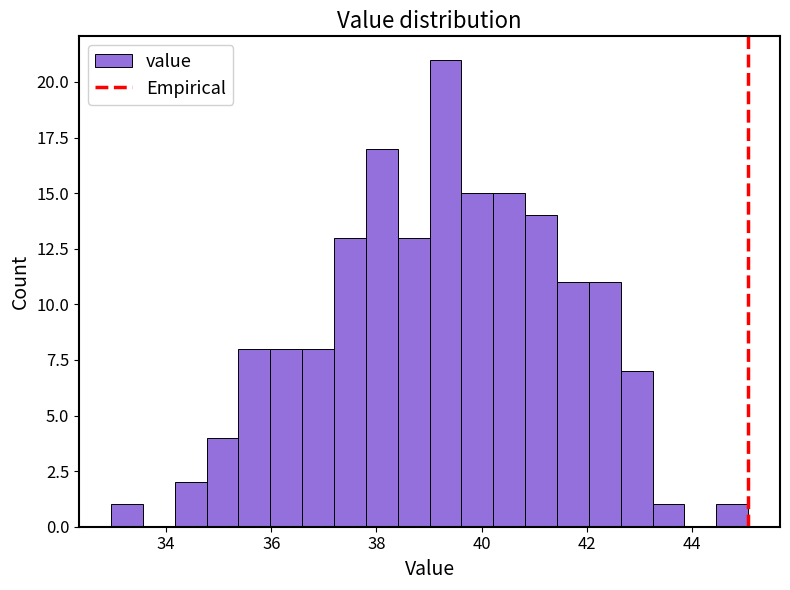

Read against the x-axis, roughly where is the centre of the tallest bar?

39.4